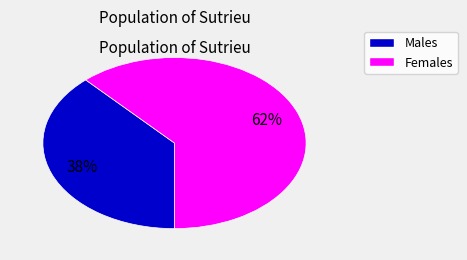

Is there any slice that represents more than half of the pie?

Yes